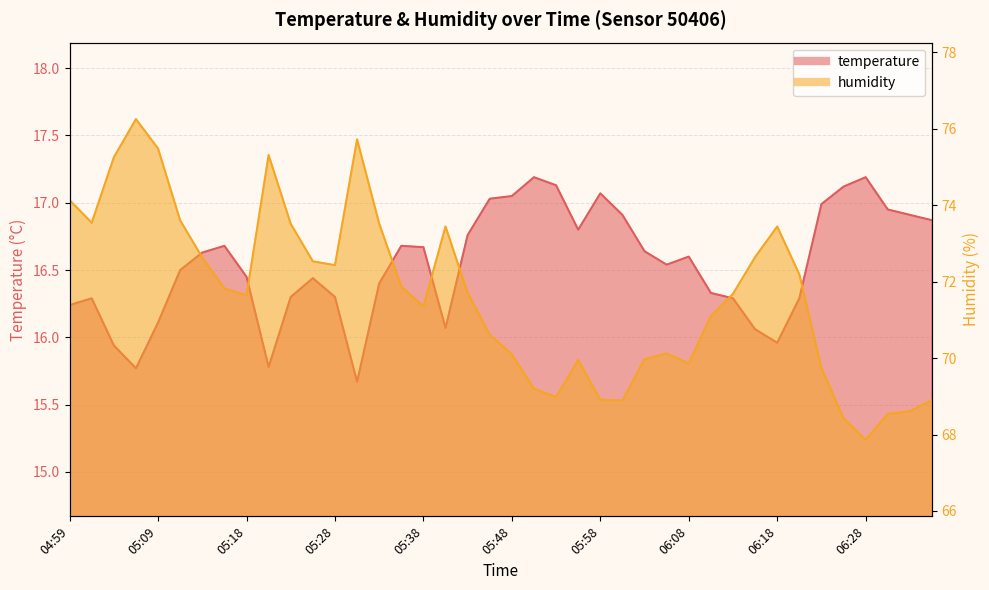

At which category is the sum across all series the highest?

05:06